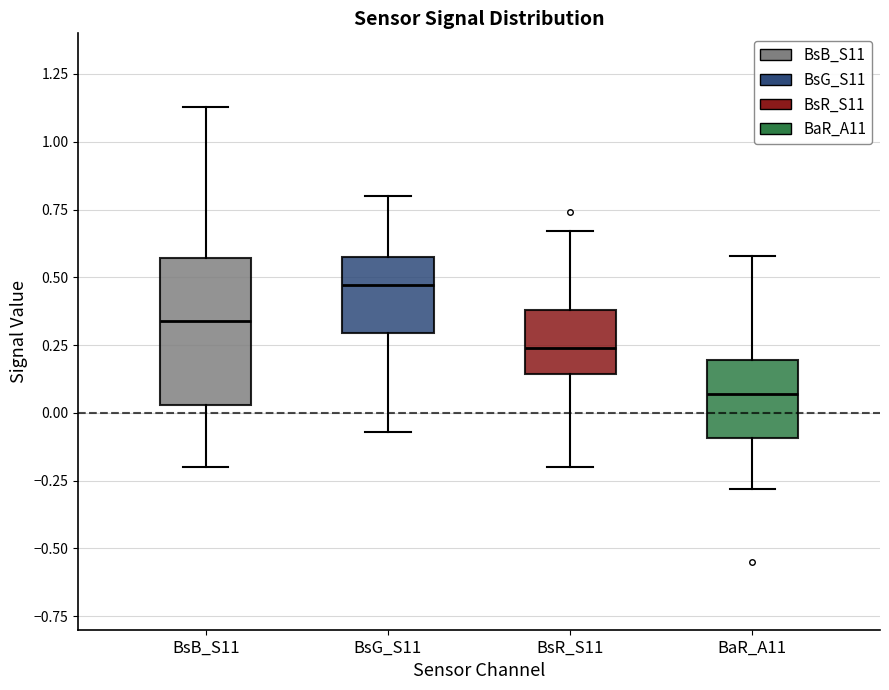

Which box has the highest median line?

BsG_S11